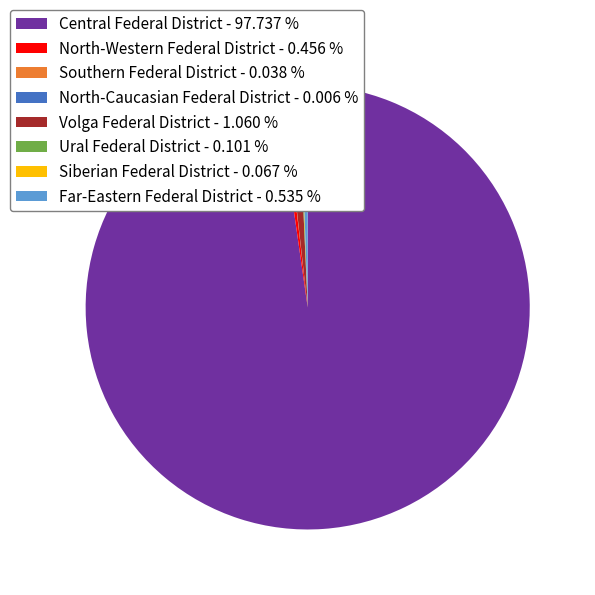

What is the ratio of the value at North-Western Federal District - 0.456 % to the value at Volga Federal District - 1.060 %?

0.4